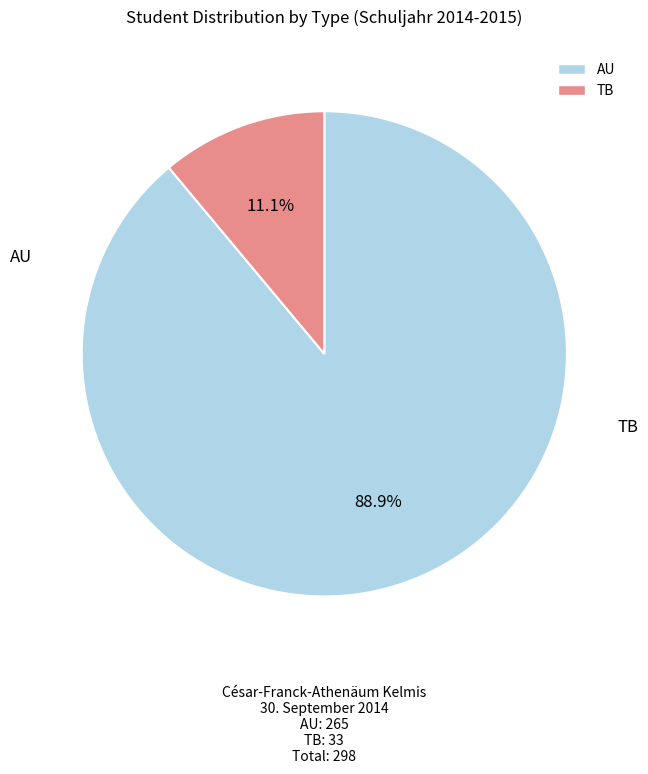

To the nearest percent, what portion does TB represent?

11%